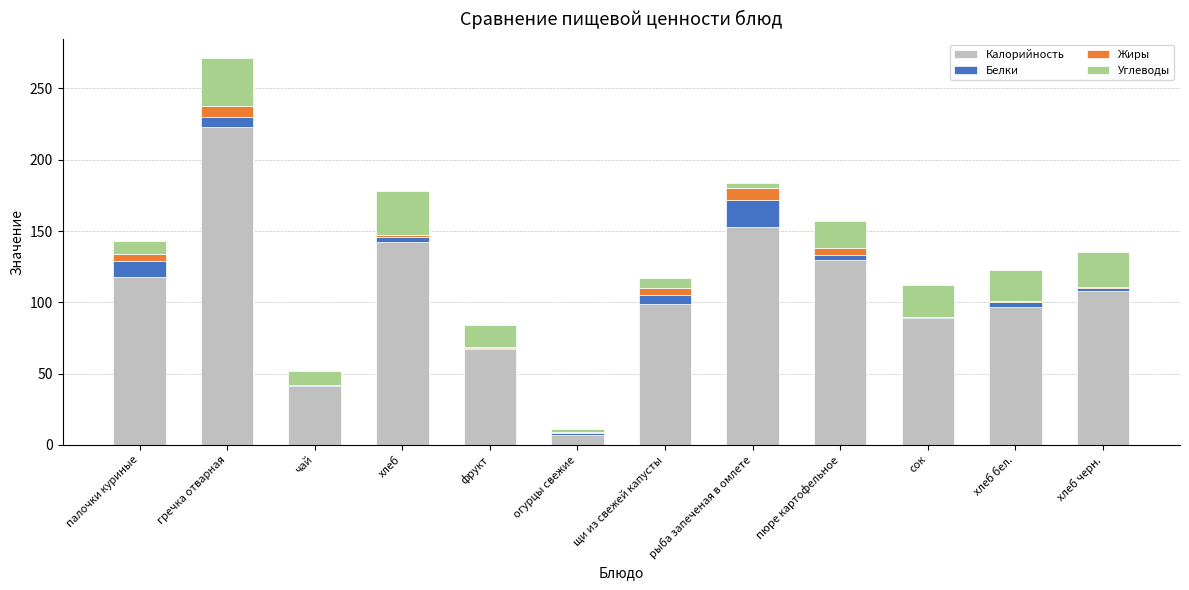

Is it true that Калорийность equals 106 at фрукт?

False